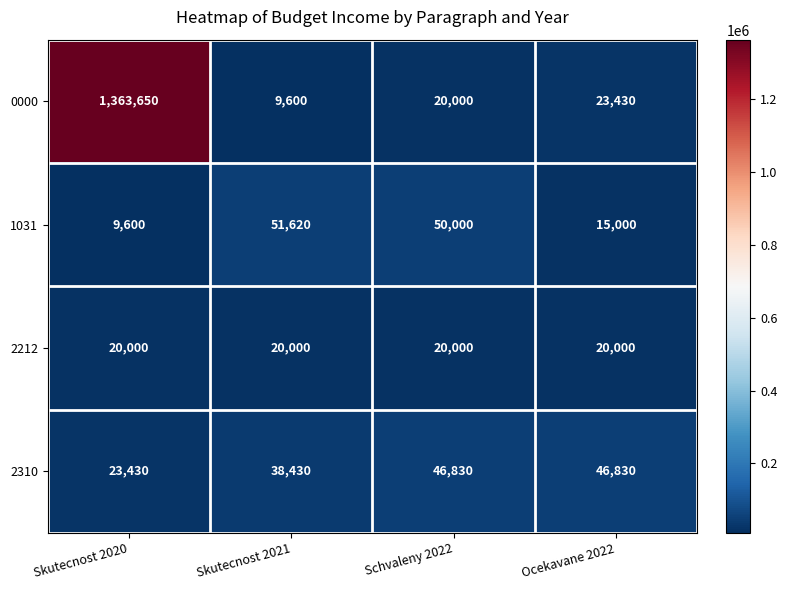

At which category is the sum across all series the highest?

Skutecnost 2020